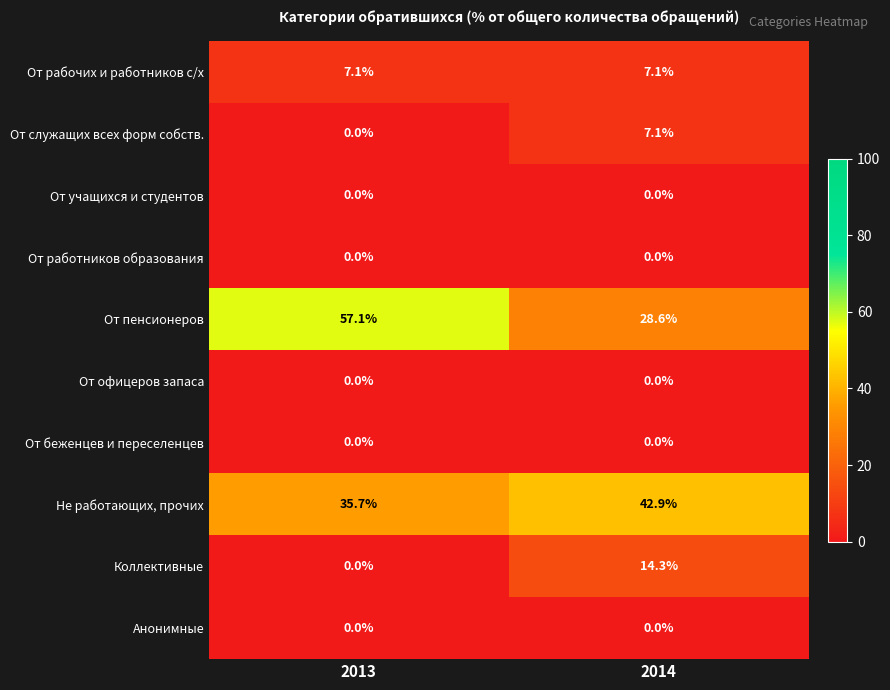

What is the highest value of the От служащих всех форм собств. series?

7.1